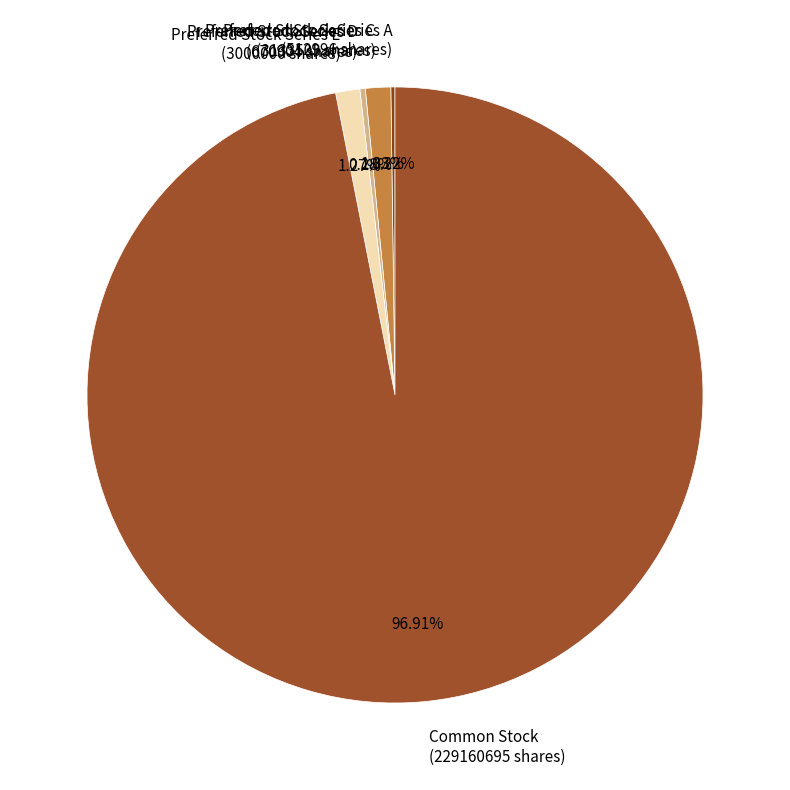

To the nearest percent, what is the average slice percentage?

20%